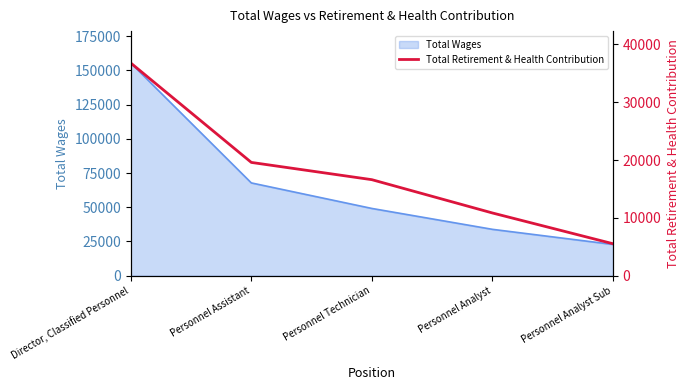

Reading left to right, extract all data points from this chart.

36777	19588	16602	10845	5527